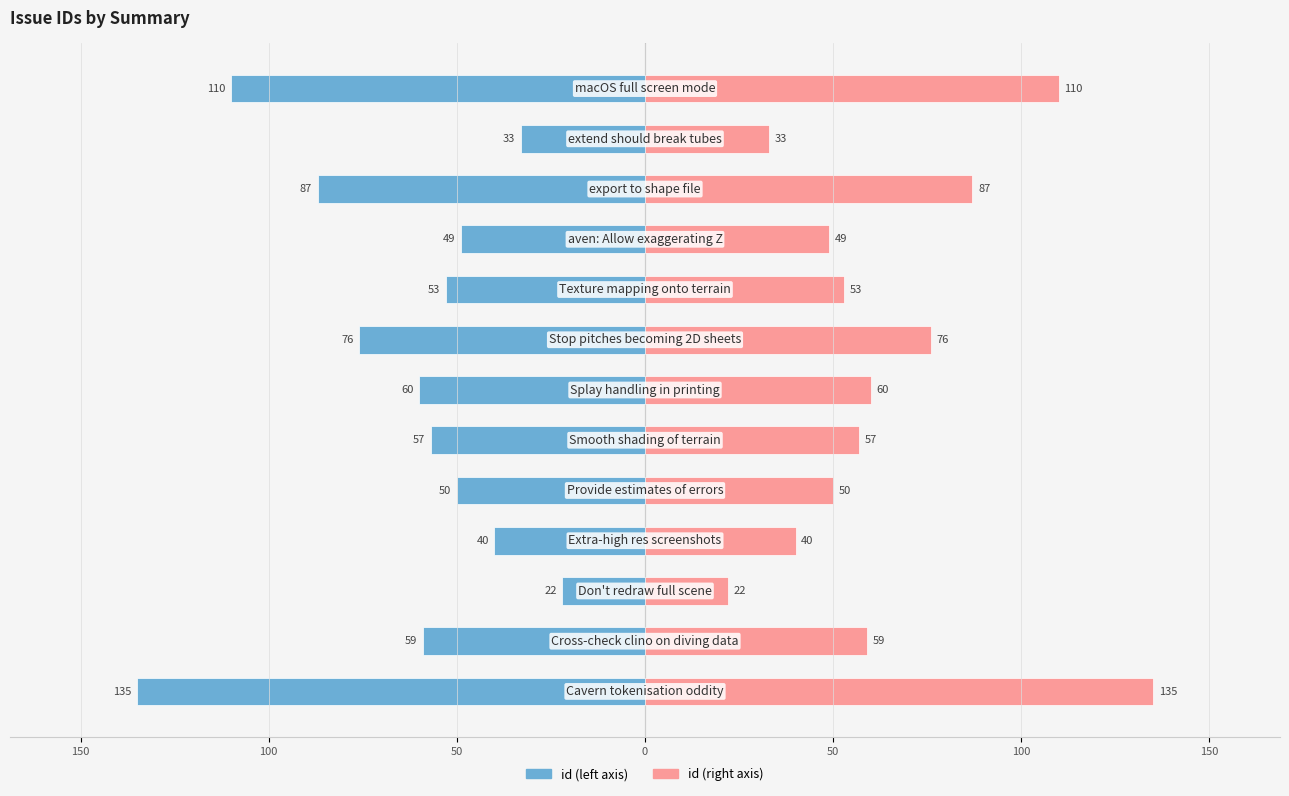

Which series has the largest range (max minus min)?

id (left)